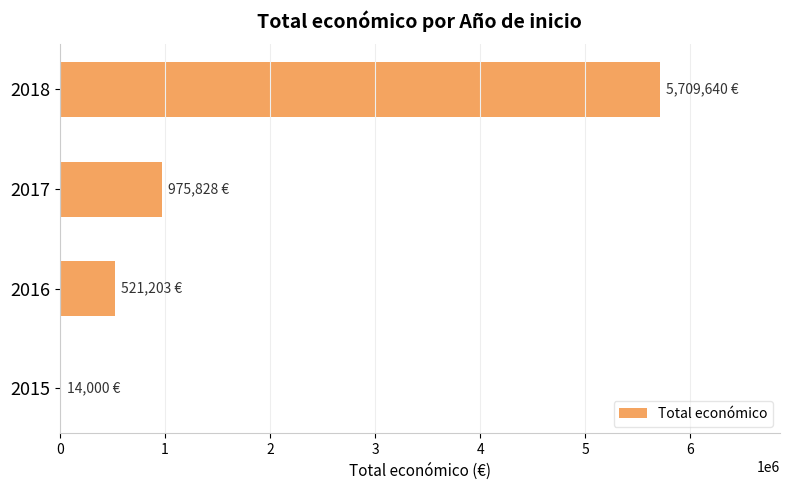

What is the change in value from 2016 to 2018?

+5188437